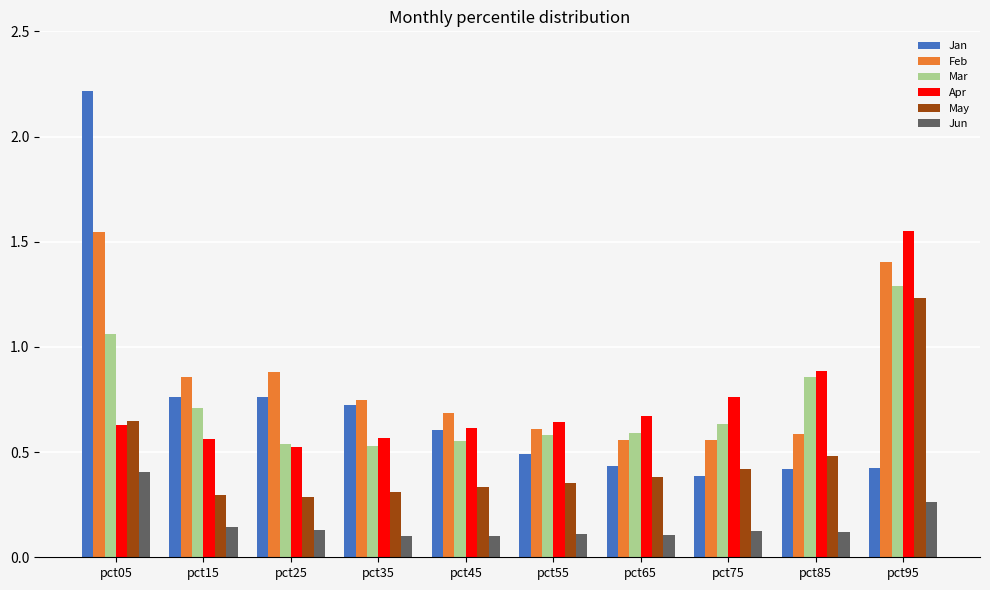

The value of May at pct85 is 0.7. True or false?

False